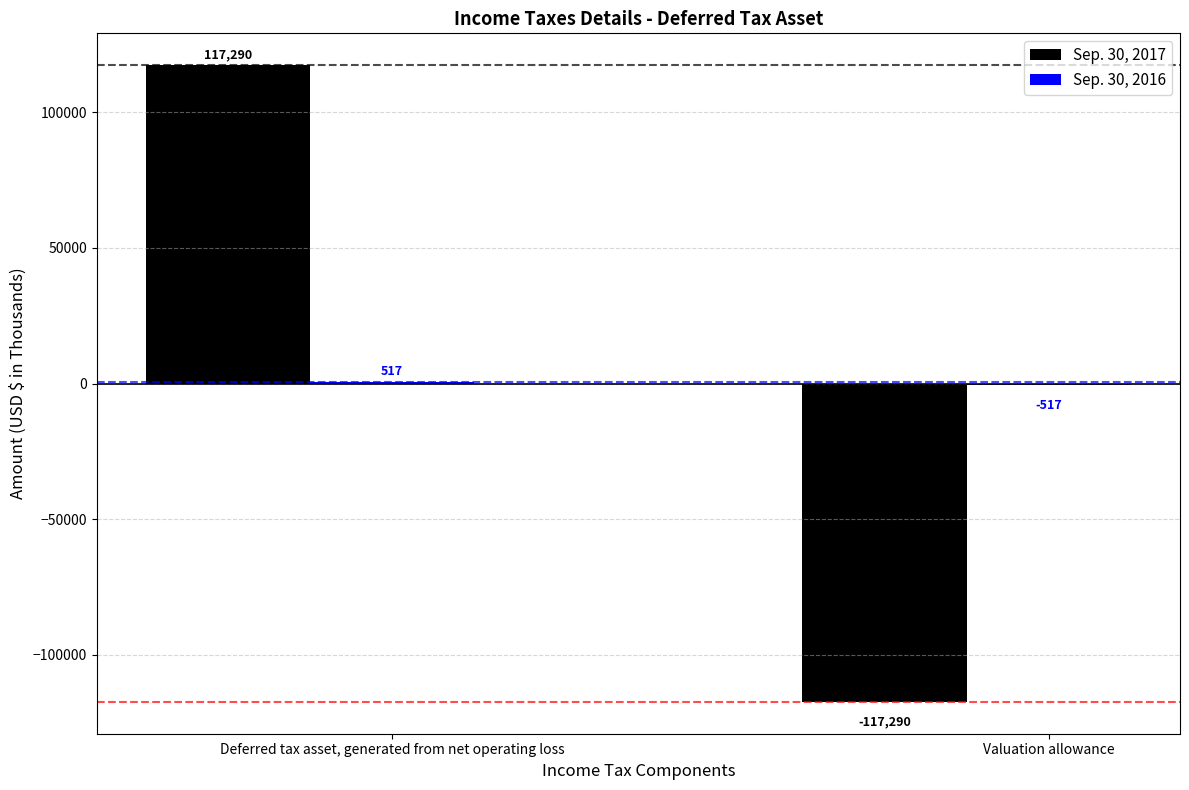

Which category has the highest value across all series?

Deferred tax asset, generated from net operating loss